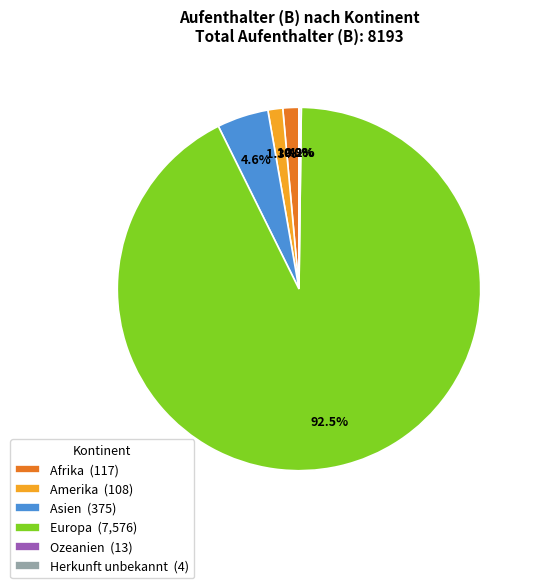

Do Amerika (108) and Afrika (117) together represent more than half of the pie?

No